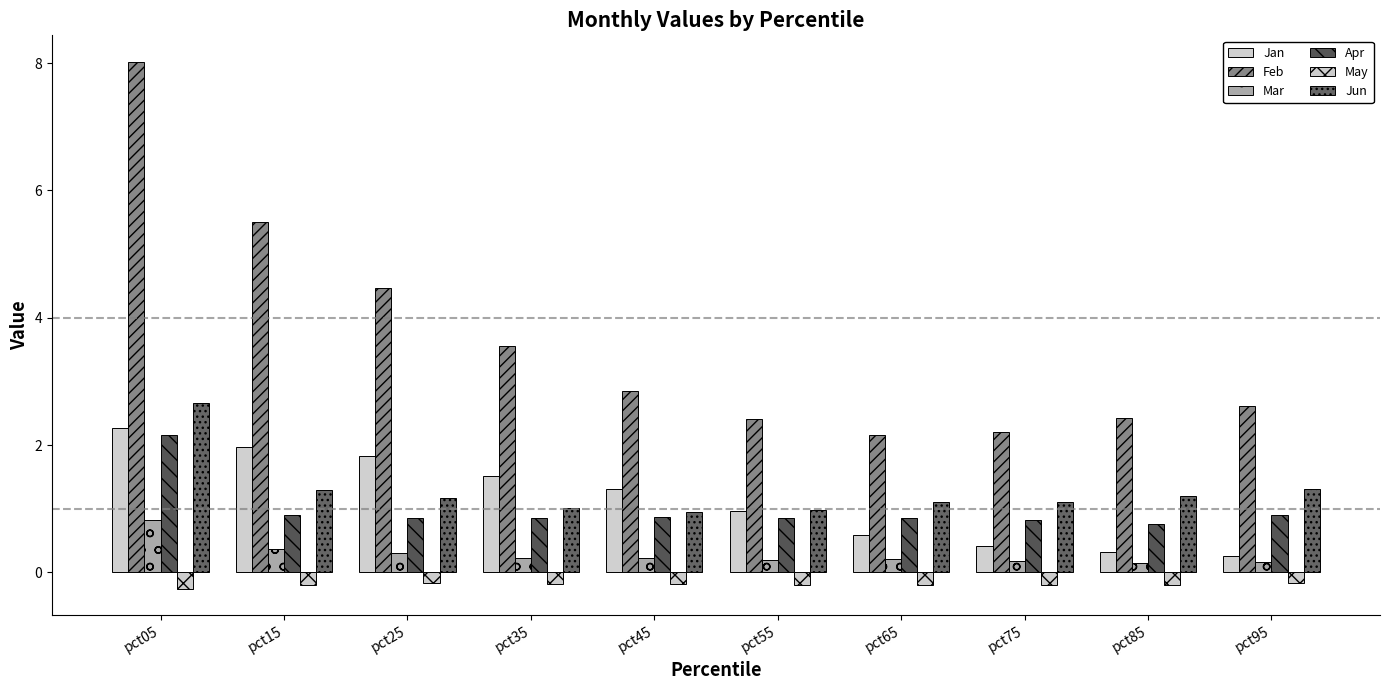

True or false: Jun has a value of 1.1 at pct65.

True